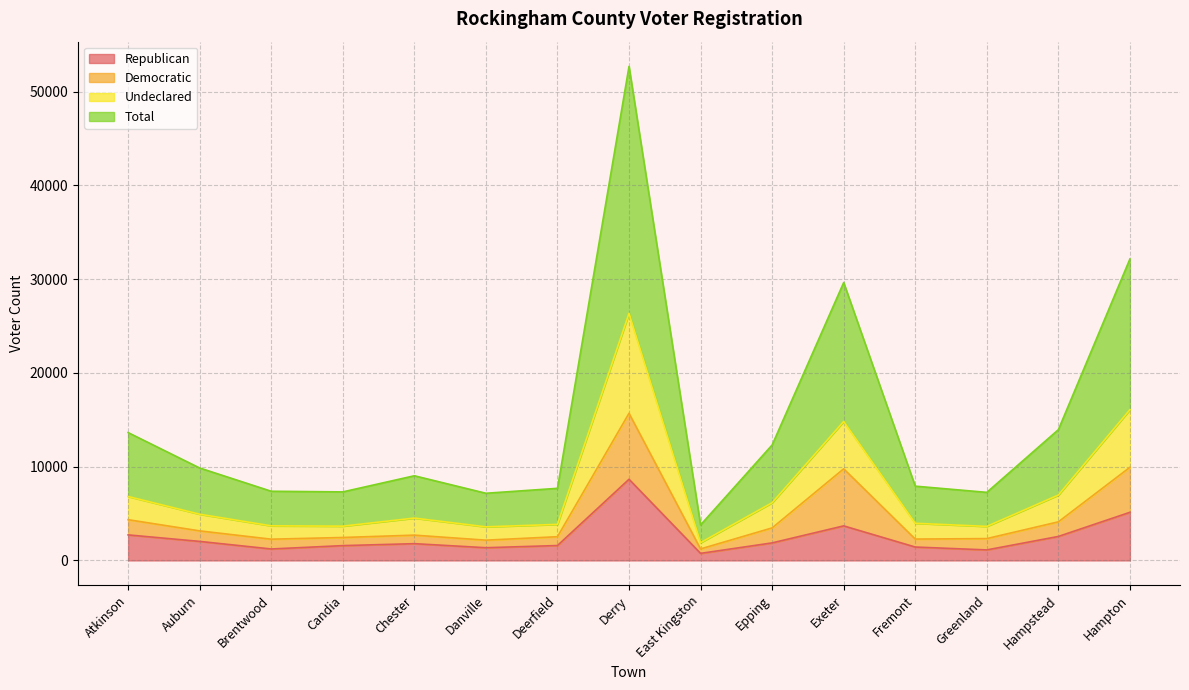

At which category does Total reach its first local valley?

Candia